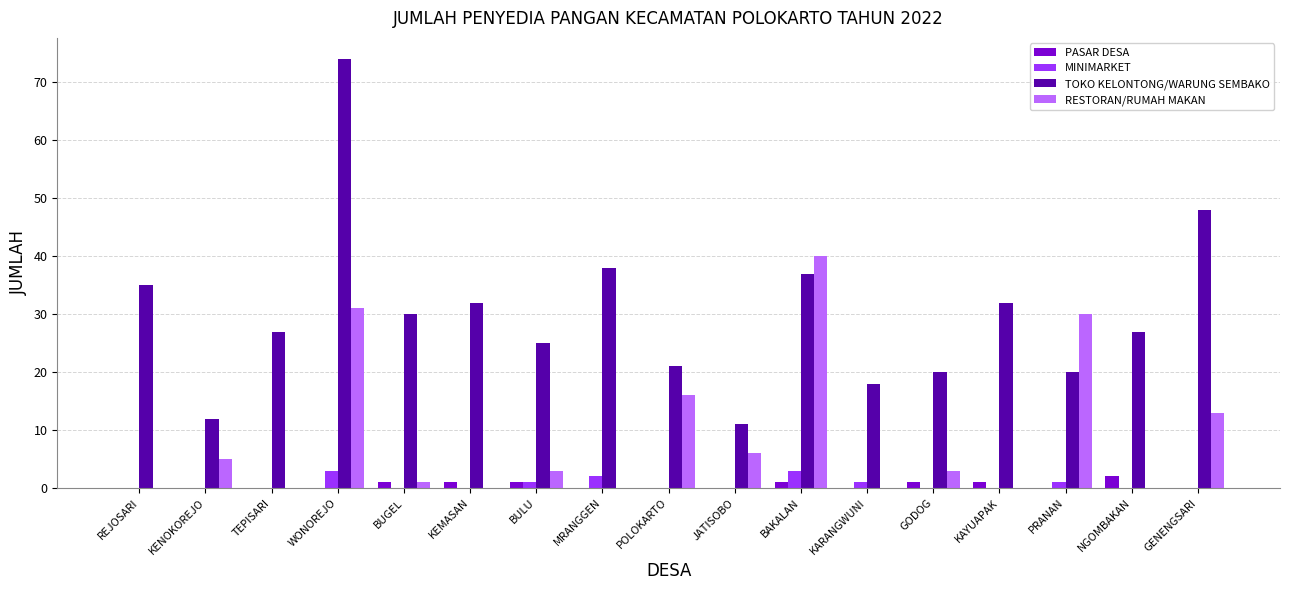

What is the sum of all TOKO KELONTONG/WARUNG SEMBAKO values?

507